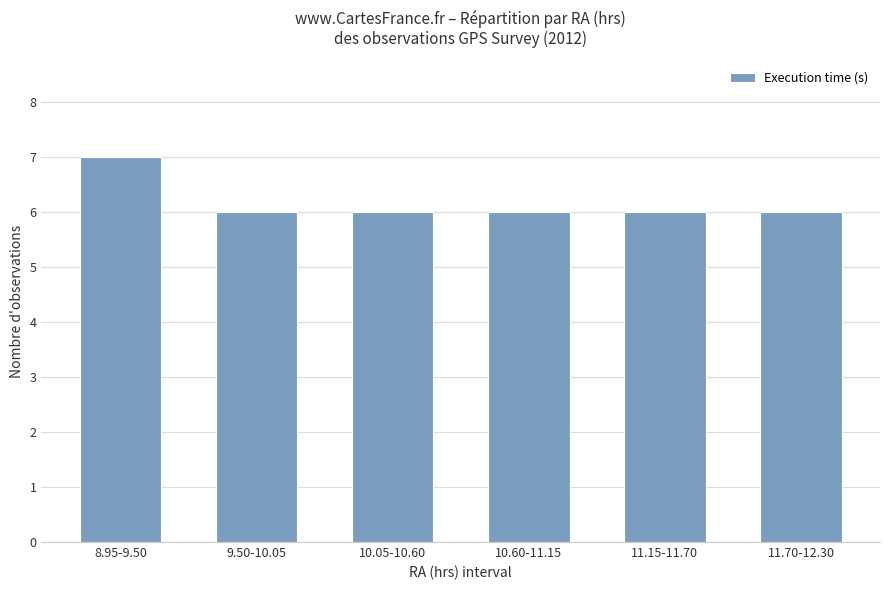

Approximately how many times larger is the value at 11.15-11.70 compared to 10.05-10.60?

1.0